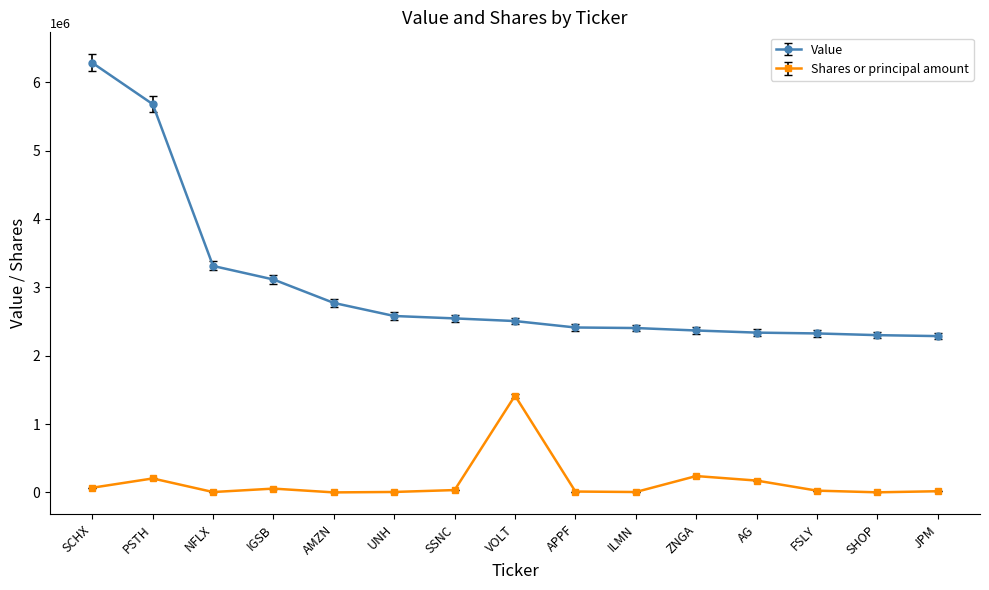

True or false: Shares or principal amount and Value cross at least once.

False